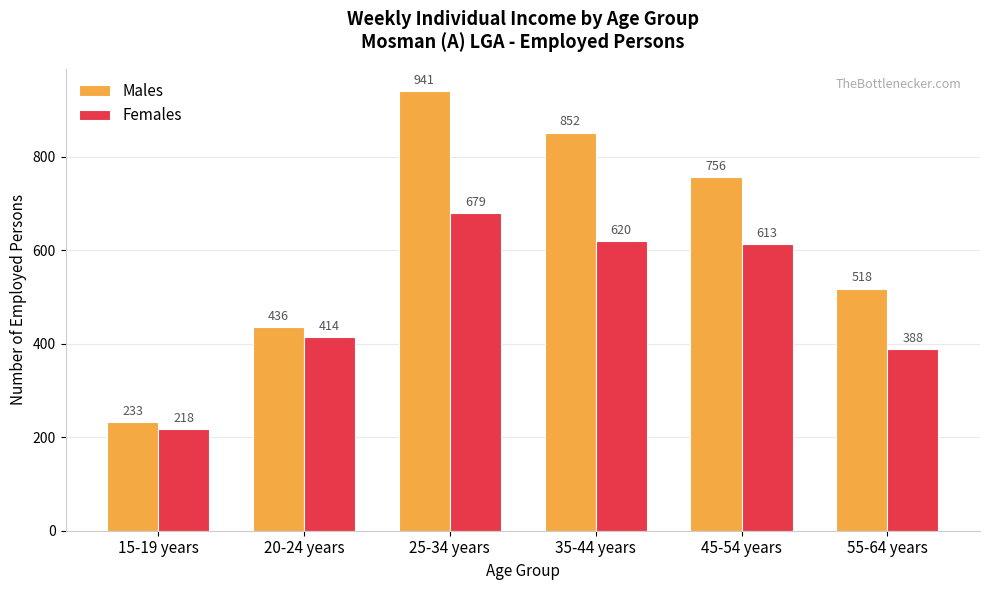

Which series has the largest total across all categories?

Males